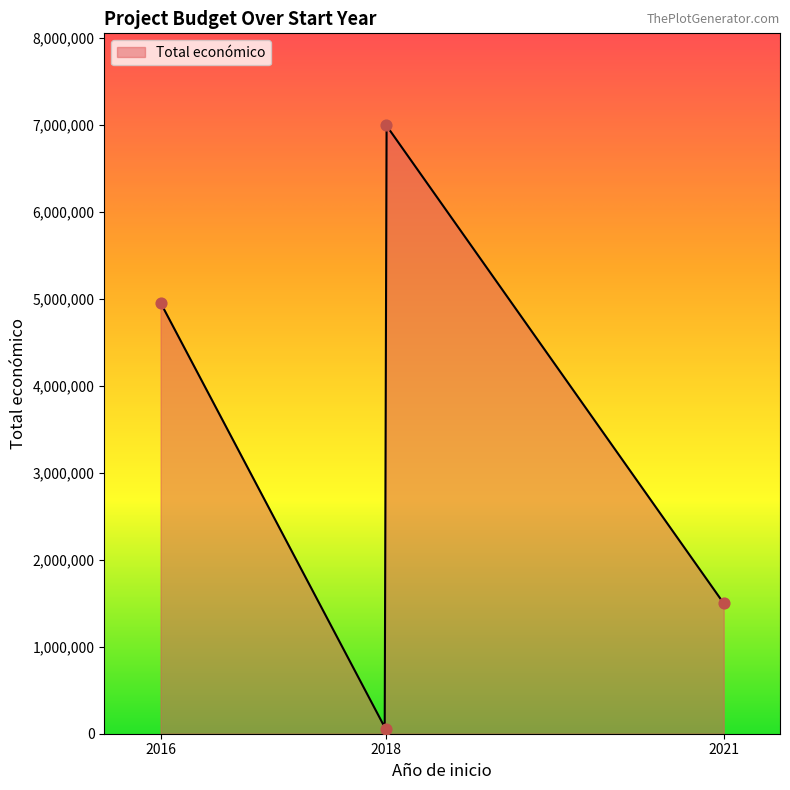

Approximately how many times larger is the value at 2018 compared to 2018?

140.0